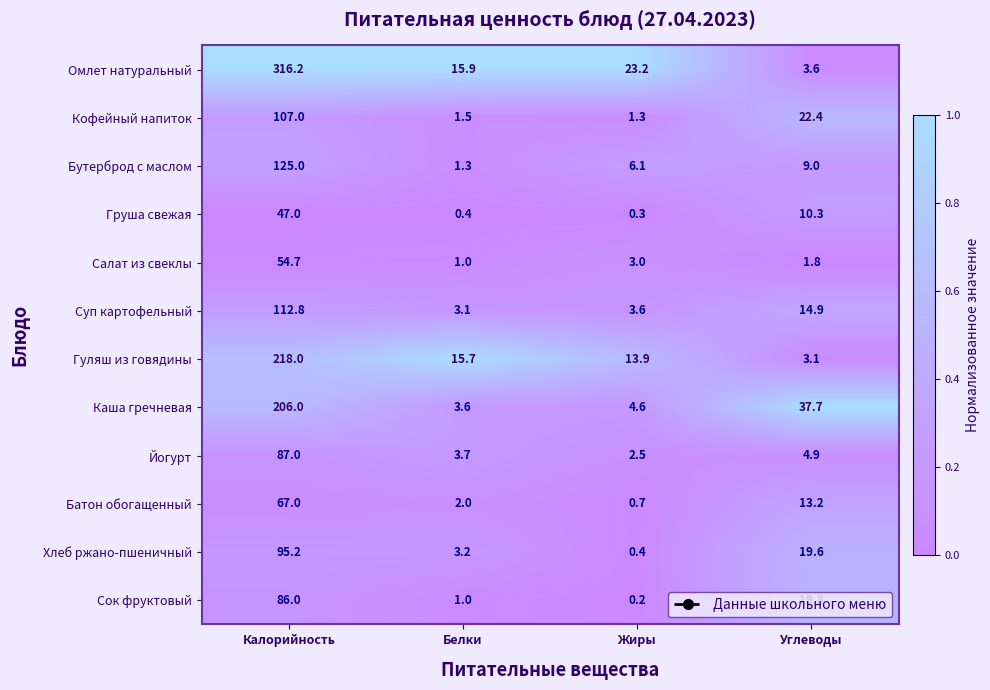

Which label corresponds to the largest value in the chart?

Калорийность